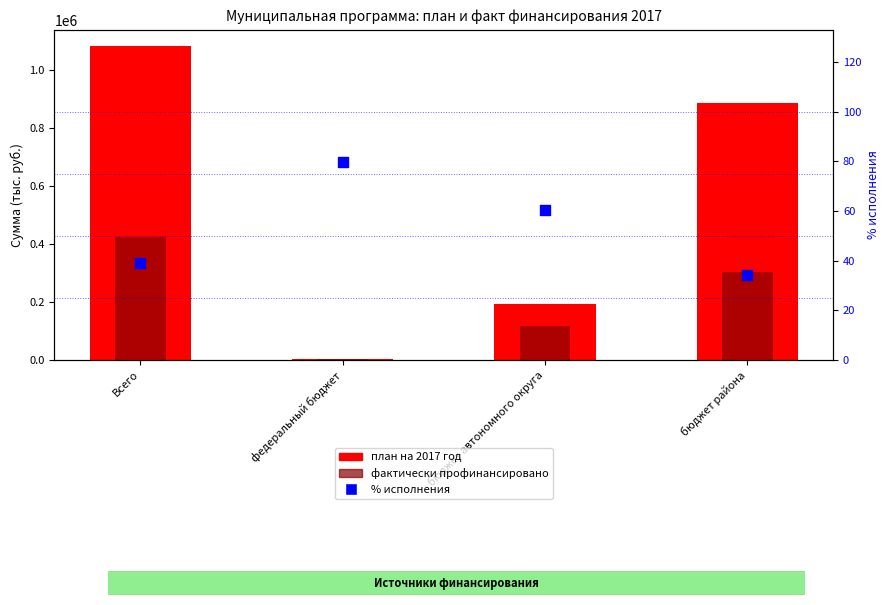

Which series has the largest total across all categories?

план на 2017 год